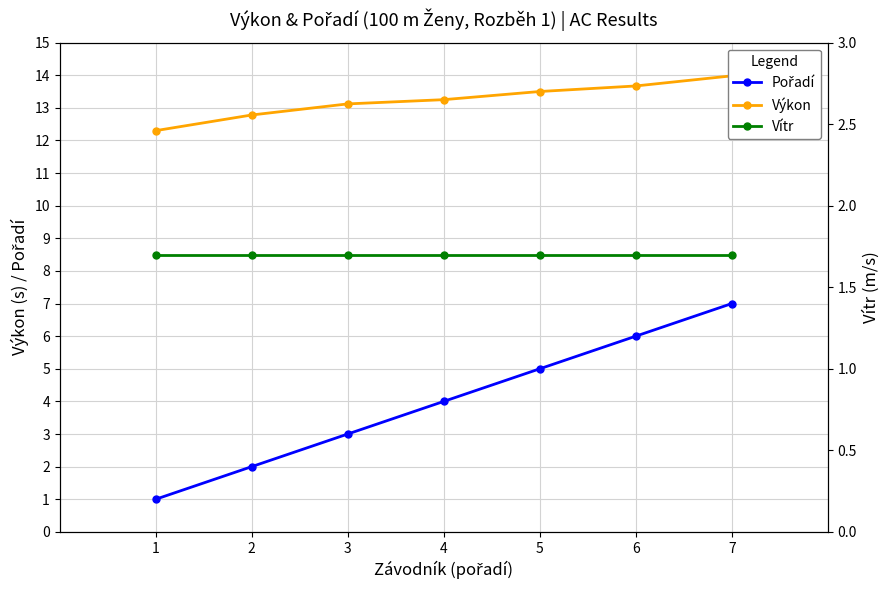

Reading left to right, what are all the values shown in this chart?

Pořadí: 1.0	2.0	3.0	4.0	5.0	6.0	7.0
Výkon: 12.3	12.8	13.1	13.2	13.5	13.7	14.0
Vítr: 1.7	1.7	1.7	1.7	1.7	1.7	1.7